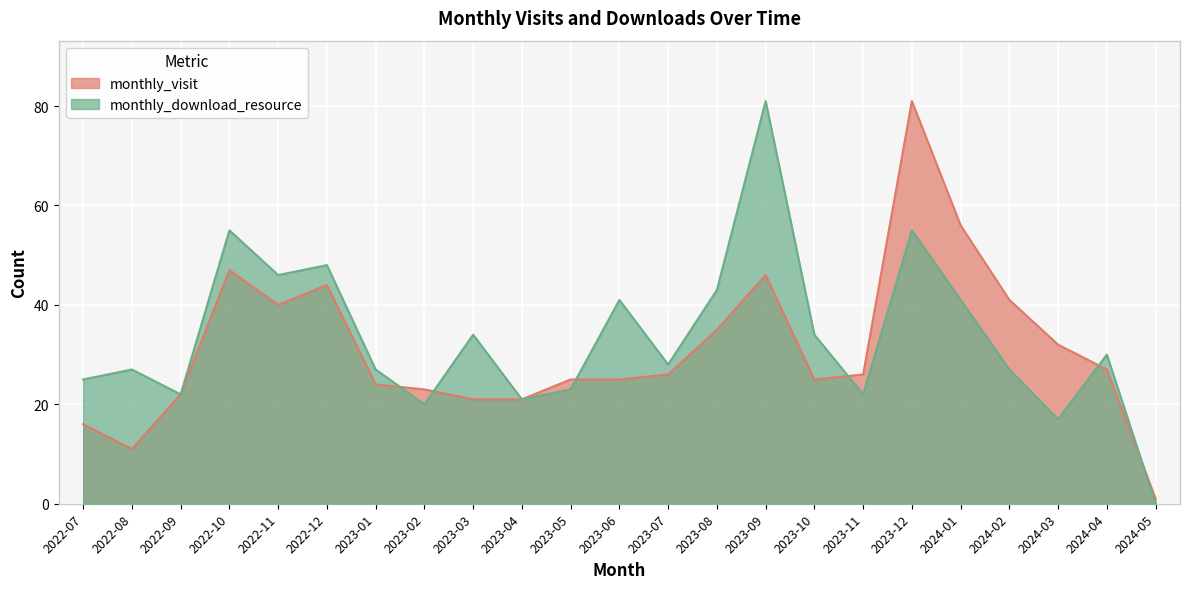

True or false: monthly_visit and monthly_download_resource intersect in this chart.

True